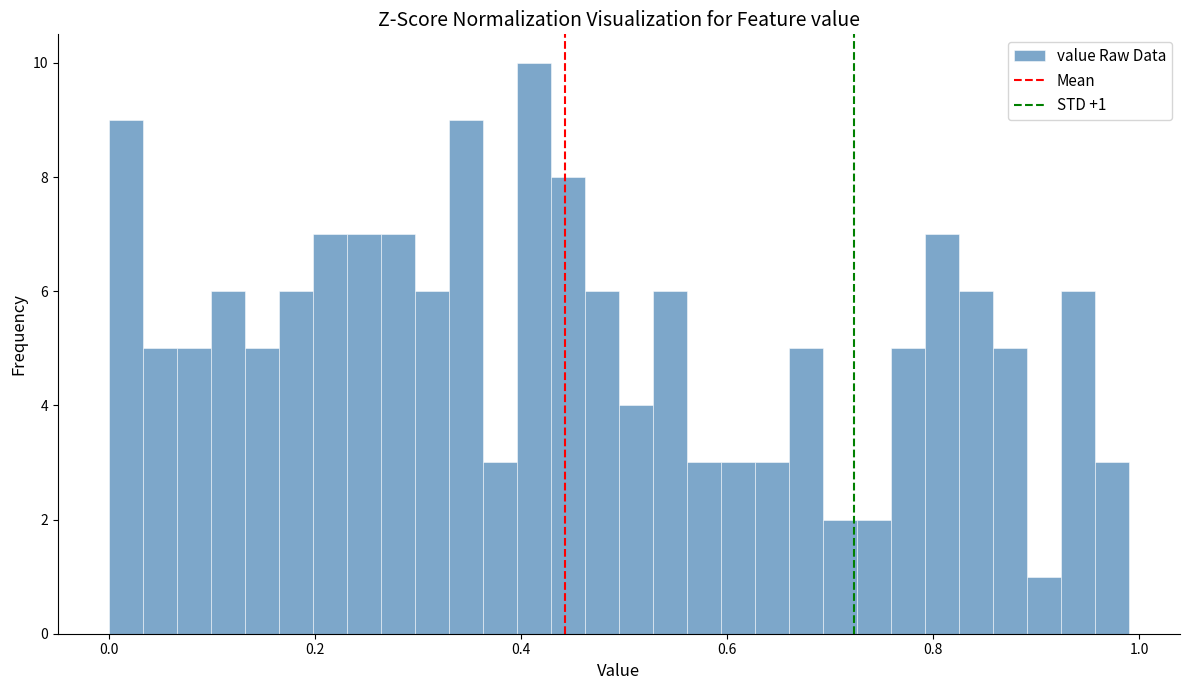

Read against the x-axis, roughly where is the centre of the tallest bar?

0.42